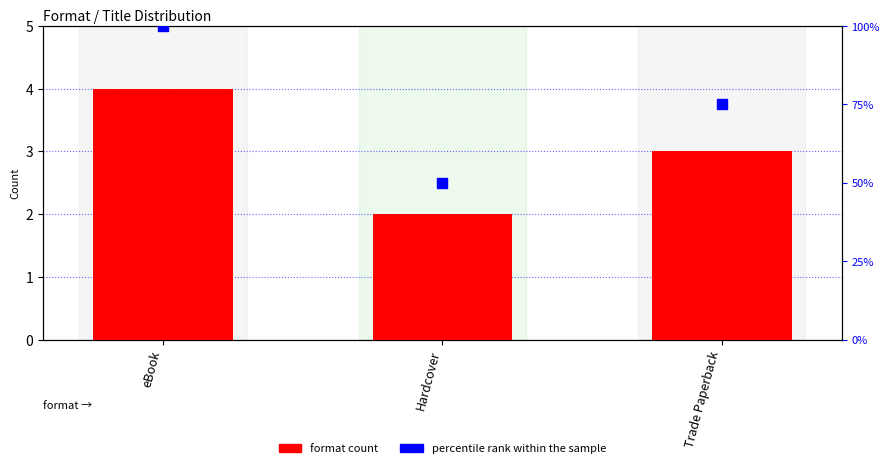

At which category is the sum across all series the highest?

eBook